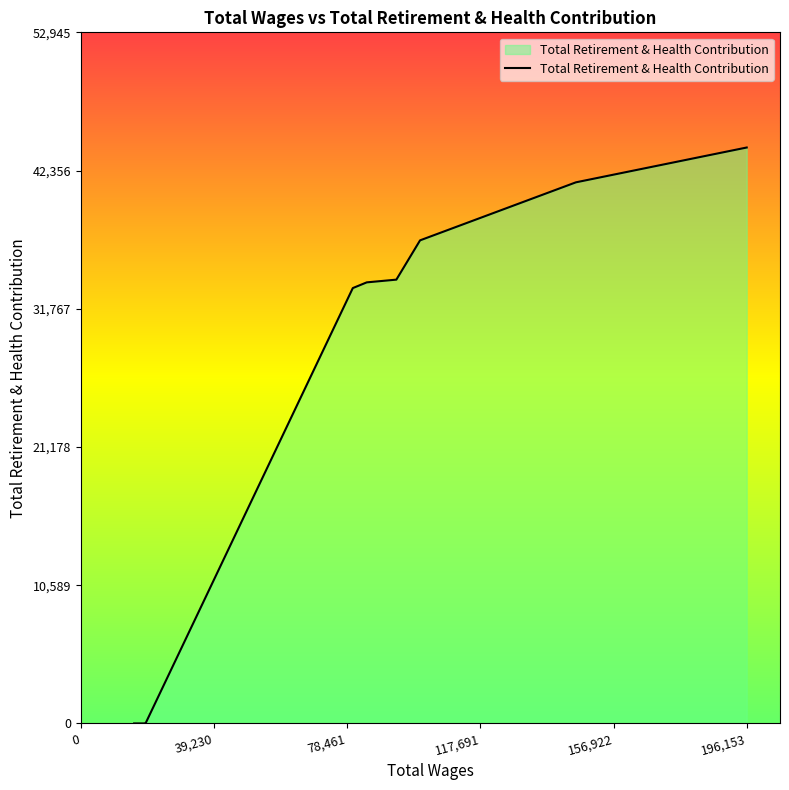

What is the difference between the maximum and minimum values?

44121